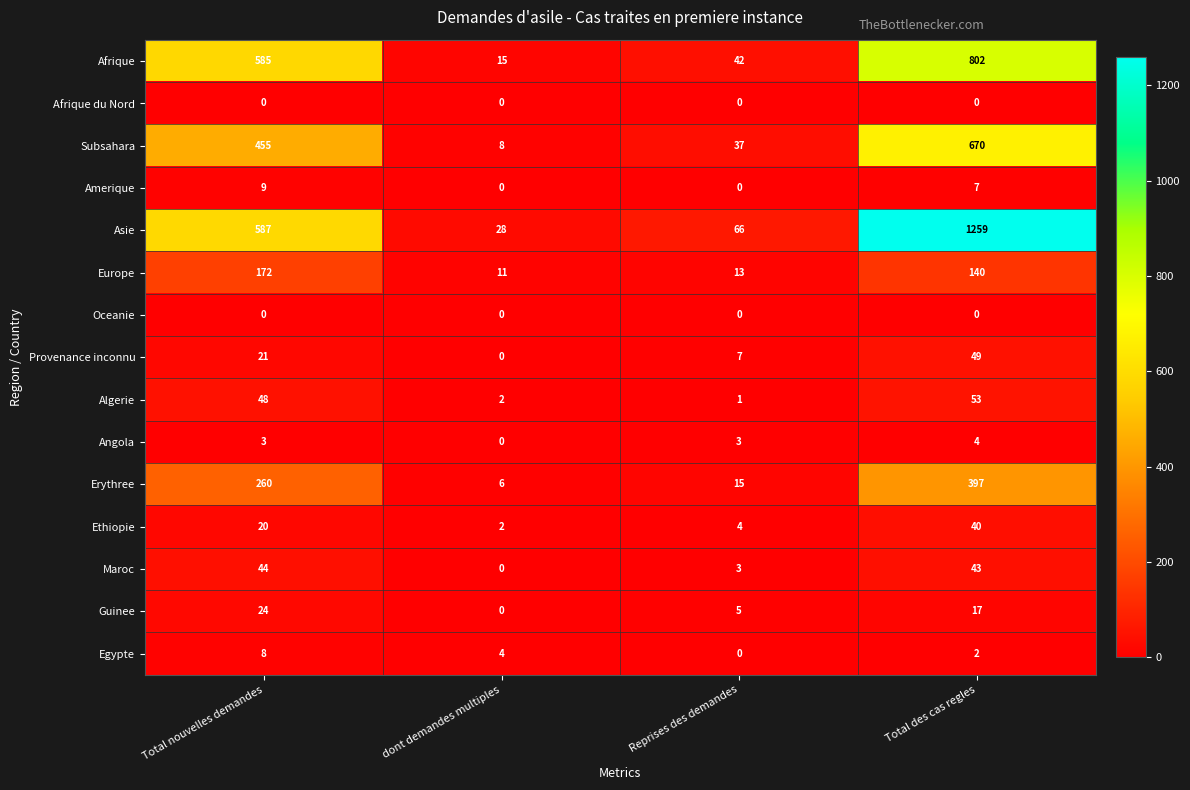

Which category has the lowest value in the Guinee series?

dont demandes multiples